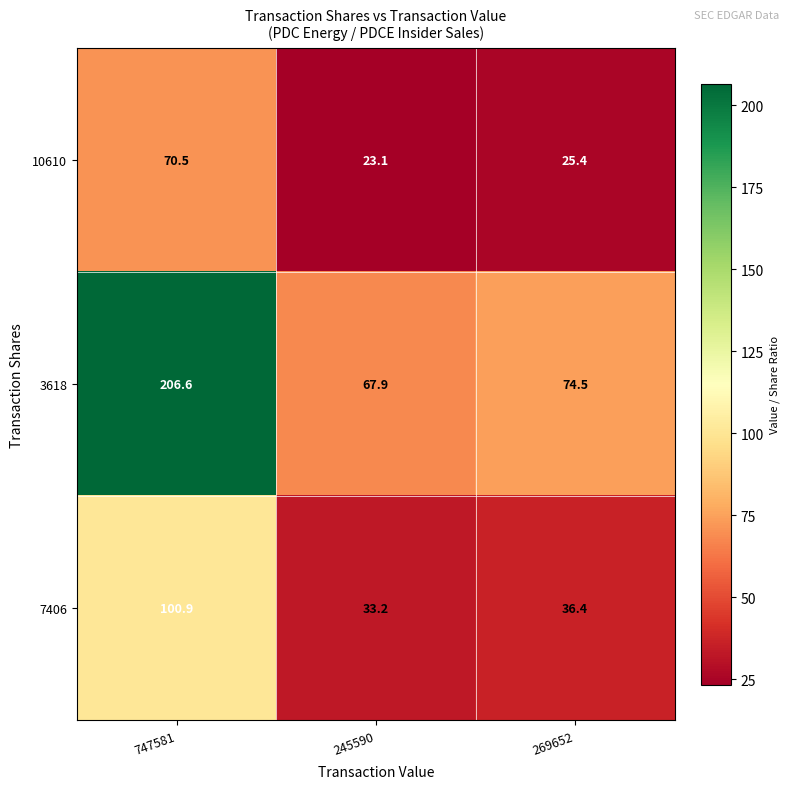

Reading left to right, what are all the values shown in this chart?

10610: 70.5	23.1	25.4
3618: 206.6	67.9	74.5
7406: 100.9	33.2	36.4